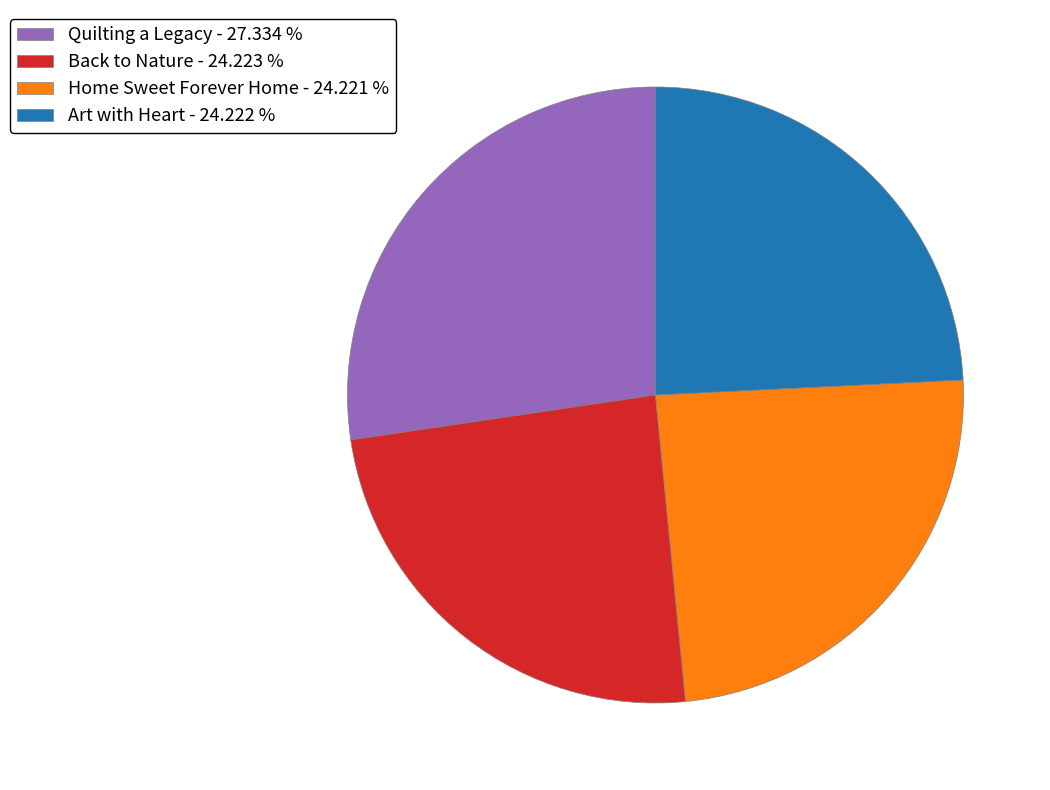

Is Back to Nature the majority of the pie?

No